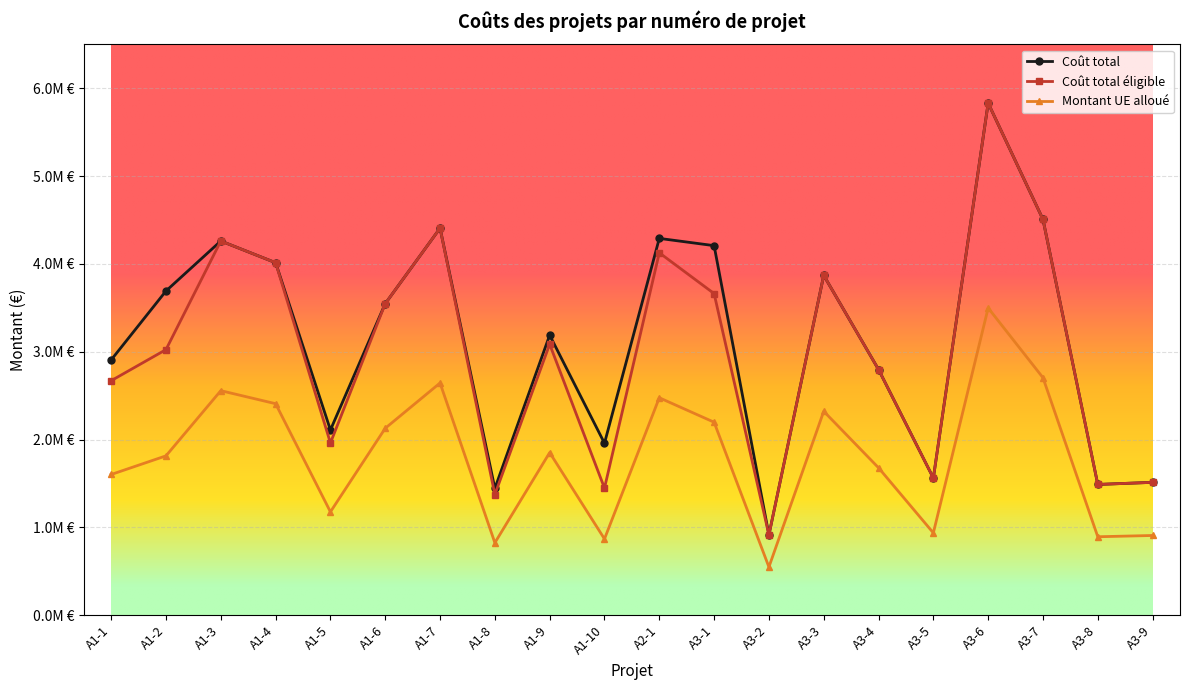

What are all the series names shown in the legend?

Coût total, Coût total éligible, Montant UE alloué